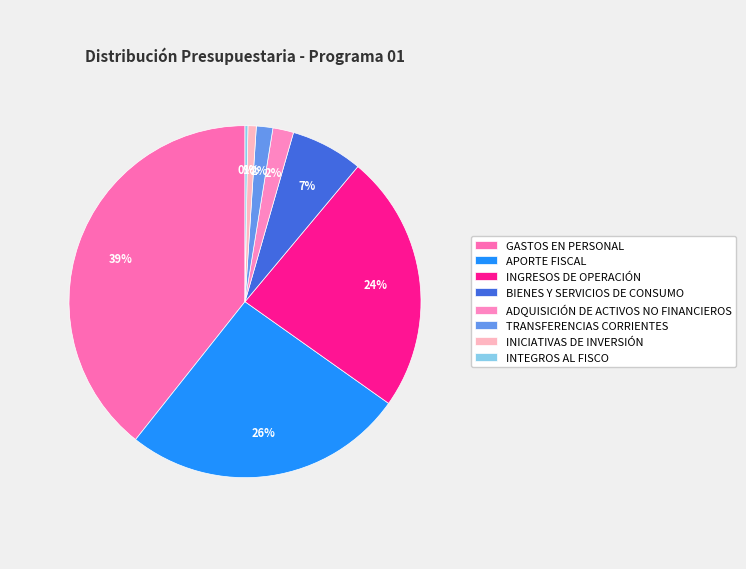

To the nearest percent, what percentage of the pie is GASTOS EN PERSONAL?

39%